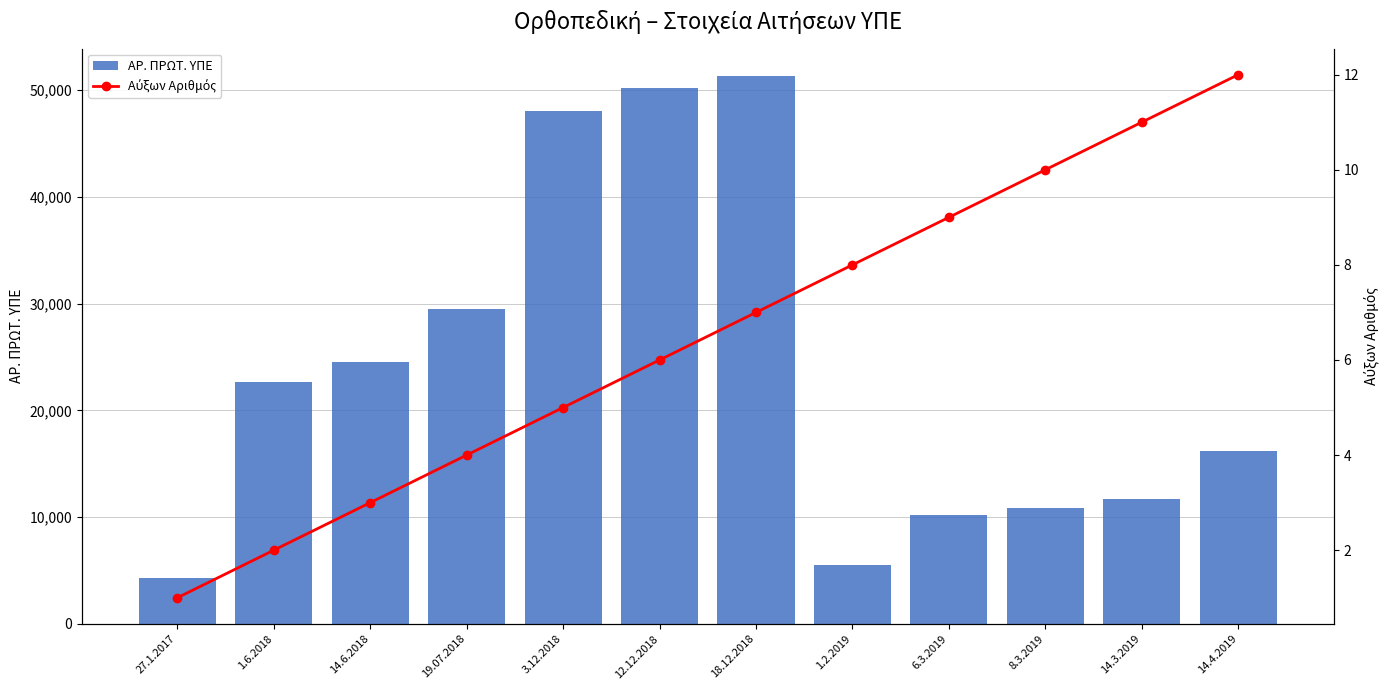

At which label is ΑΡ. ΠΡΩΤ. ΥΠΕ closest to 27836?

19.07.2018